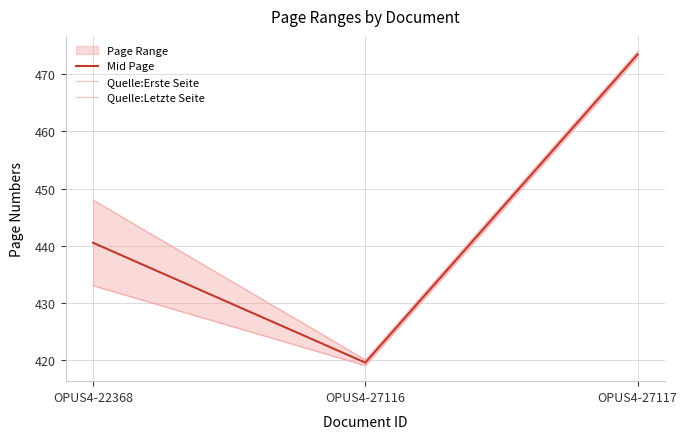

What is the total value across all series at OPUS4-27116?

1258.5